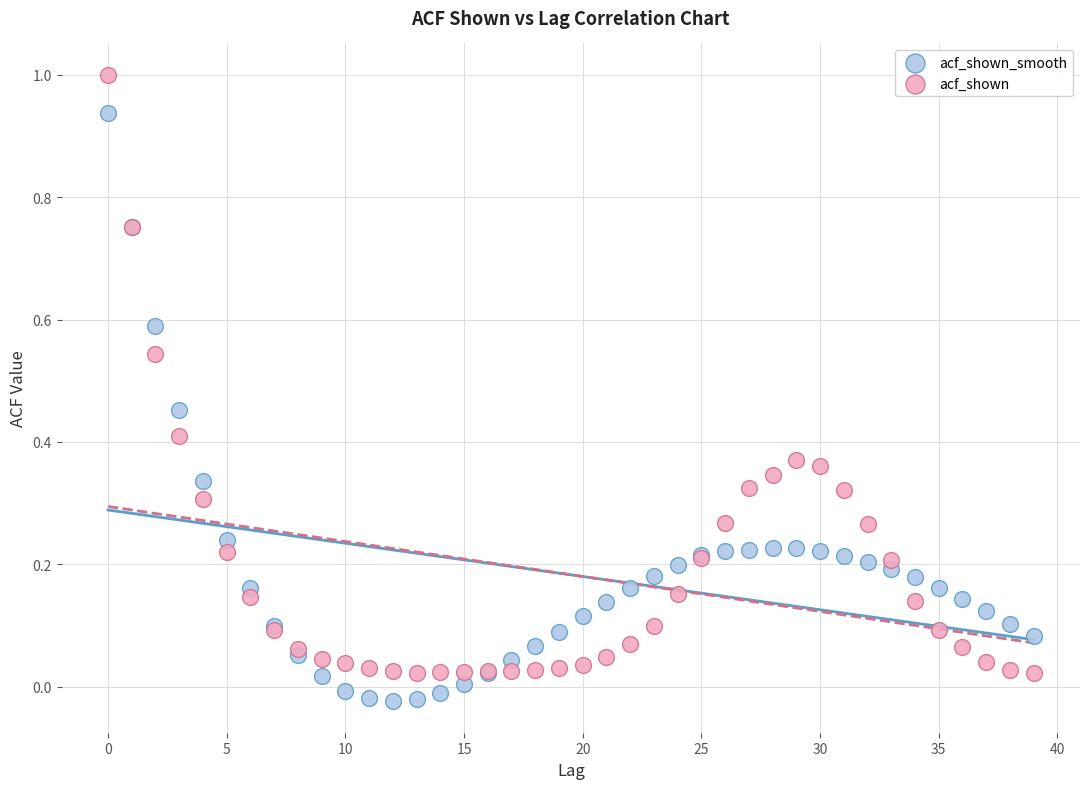

Which series reaches the minimum Y coordinate?

acf_shown_smooth